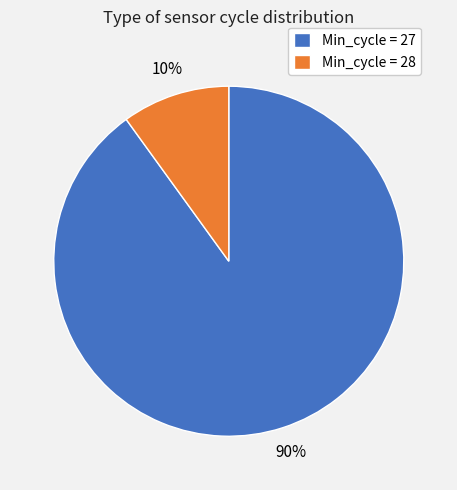

To the nearest percent, what is the difference between the largest and smallest slice percentages?

80%